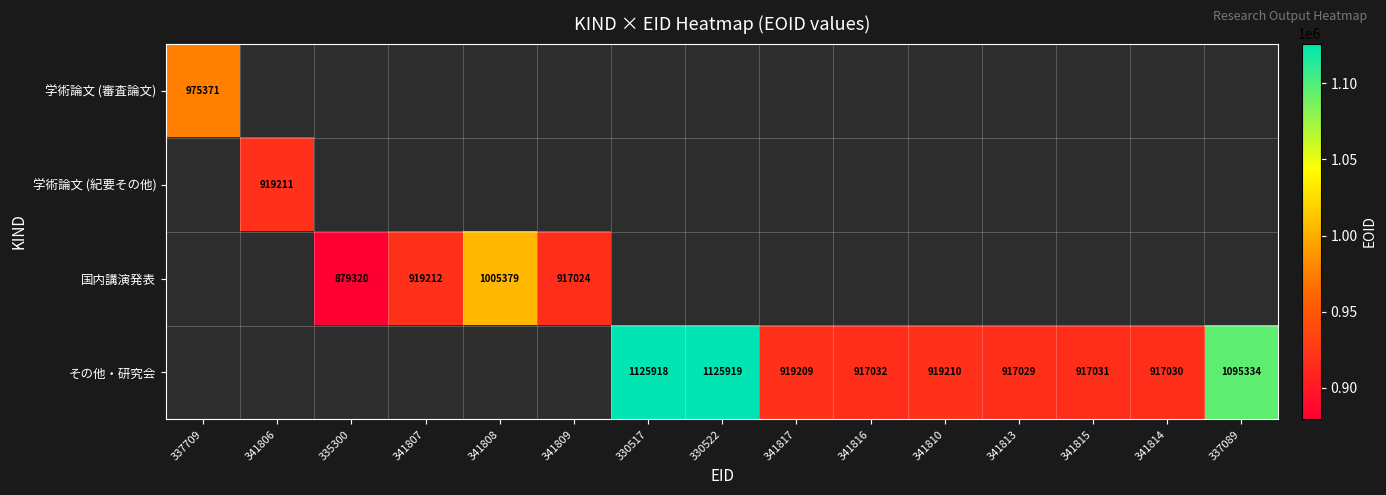

True or false: その他・研究会 has a value of 1125919 at 330522.

True